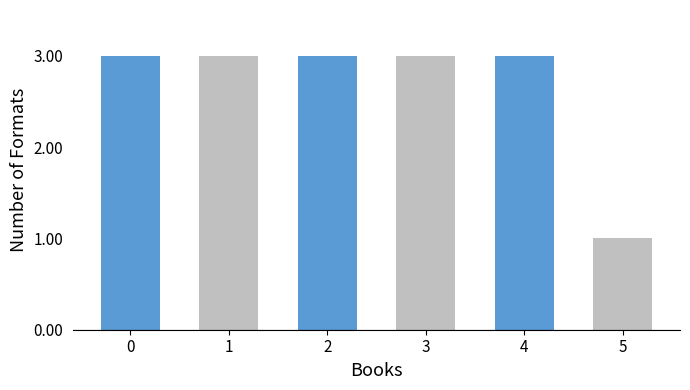

What is the average value?

3